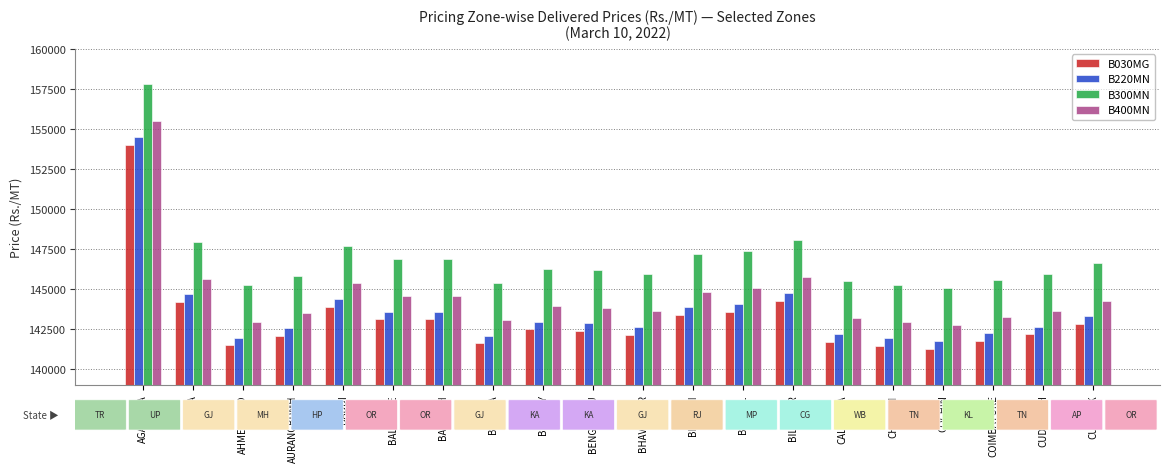

What is the value of the B300MN bar at the 17th from the left?

145054